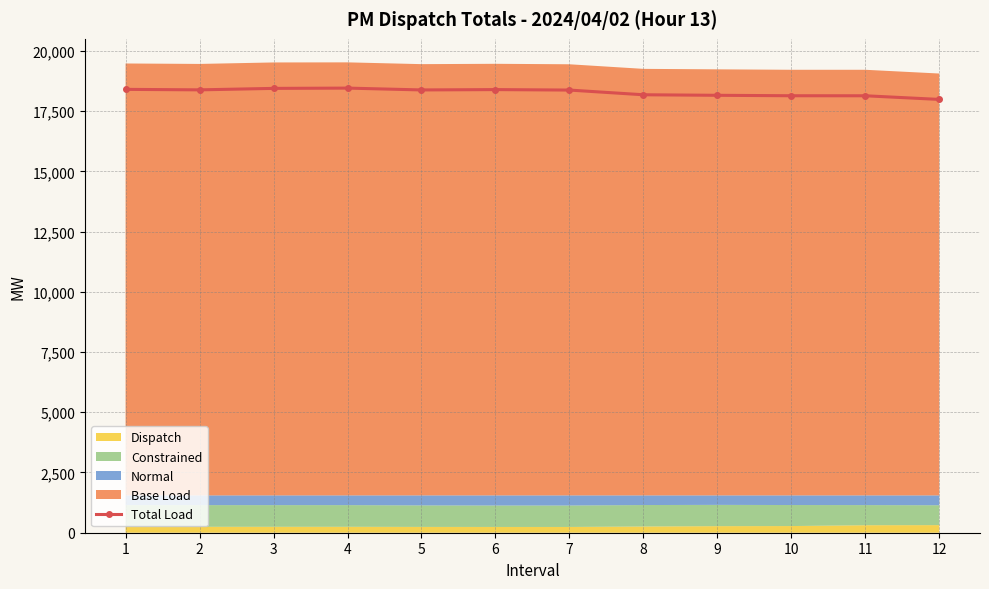

Rank the categories by value from lowest to highest.

12, 11, 10, 9, 8, 7, 5, 2, 6, 1, 3, 4